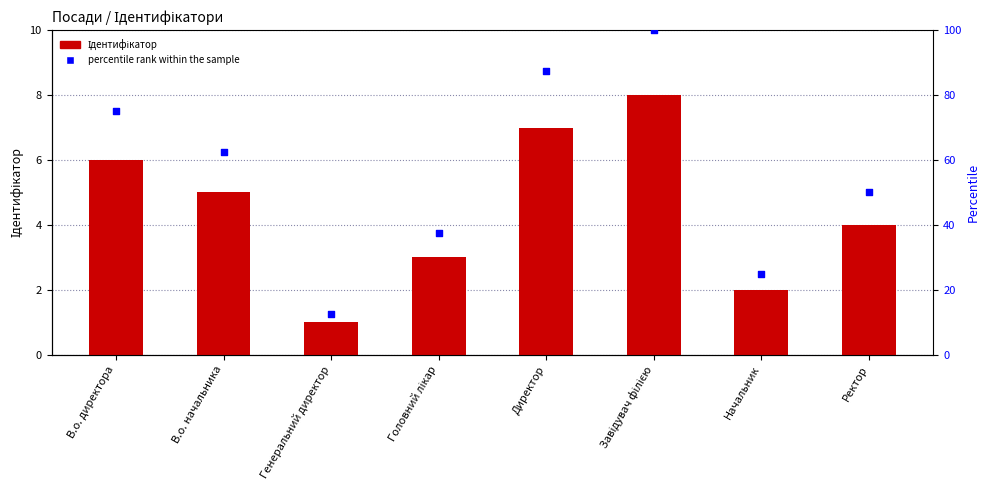

What are all the series names shown in the legend?

Ідентифікатор, percentile rank within the sample